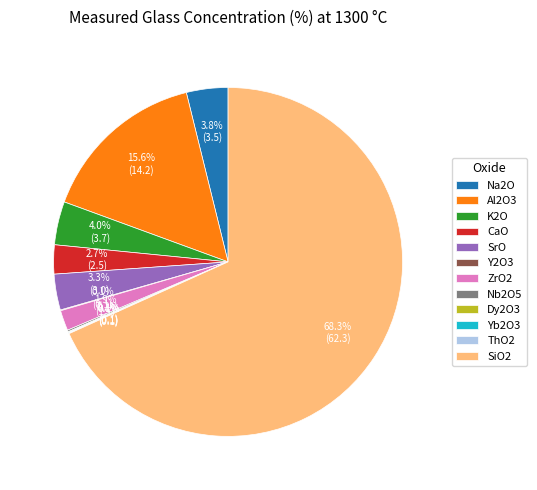

What is the majority slice?

SiO2